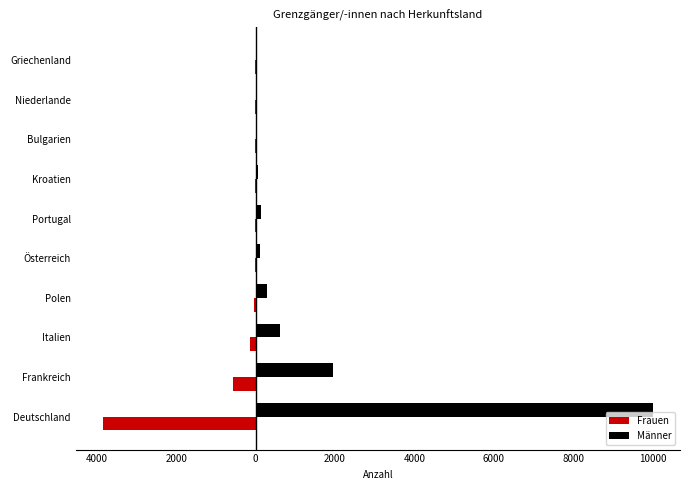

What are all the series names shown in the legend?

Frauen, Männer